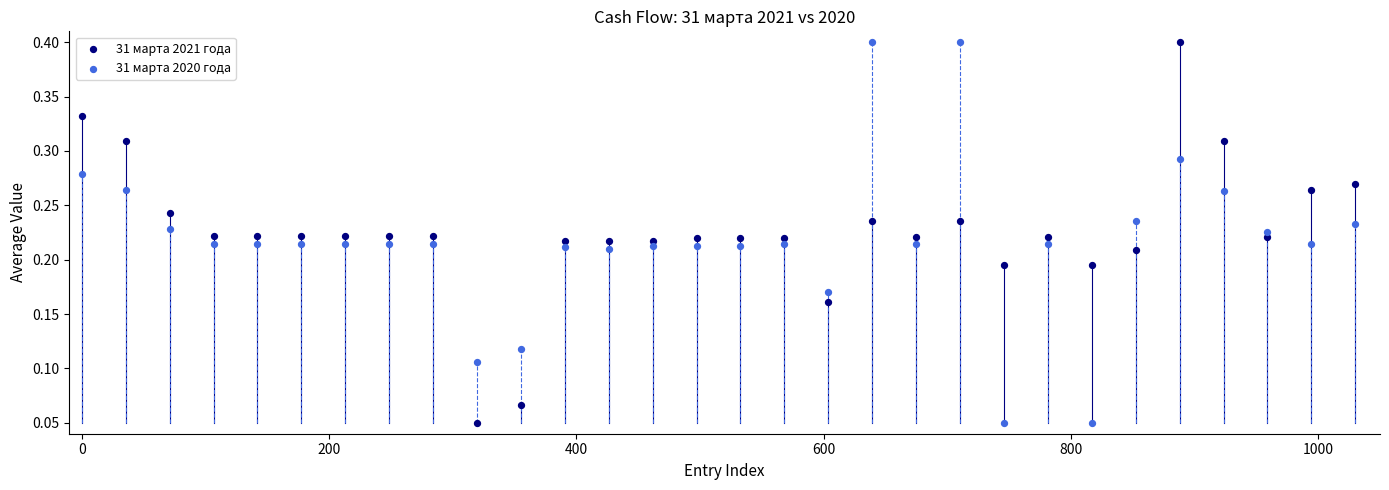

What is the X range (max minus min) for the scatter plot?

1030.0